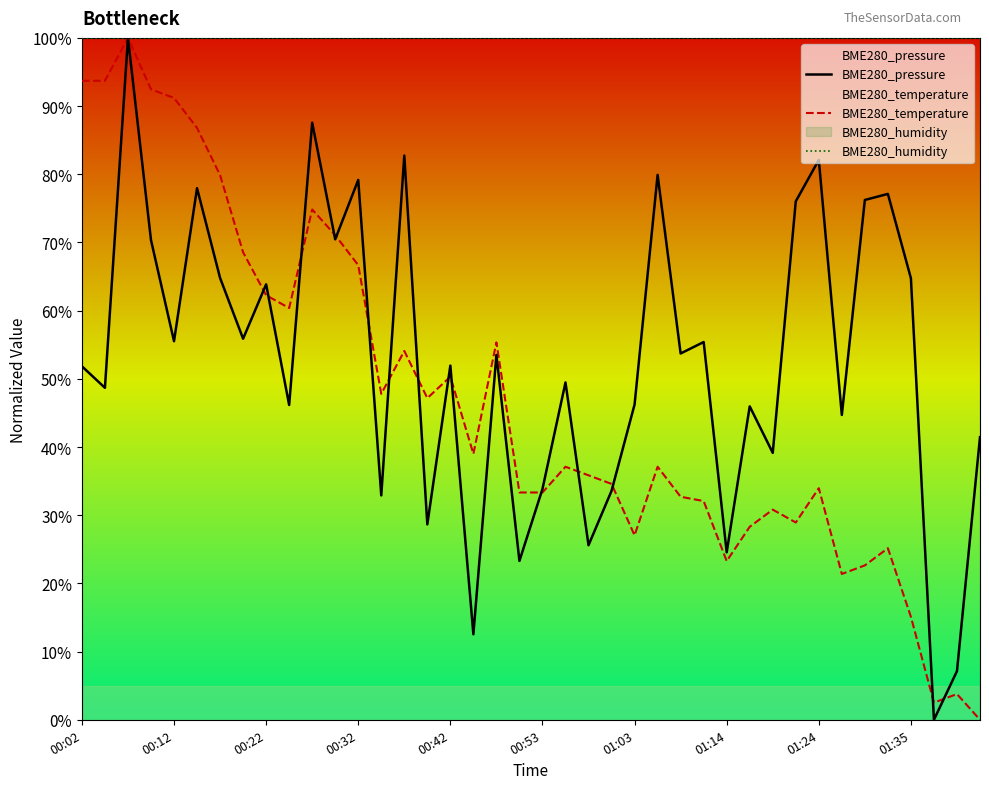

True or false: BME280_humidity has a value of 100.0 at 01:24.

True